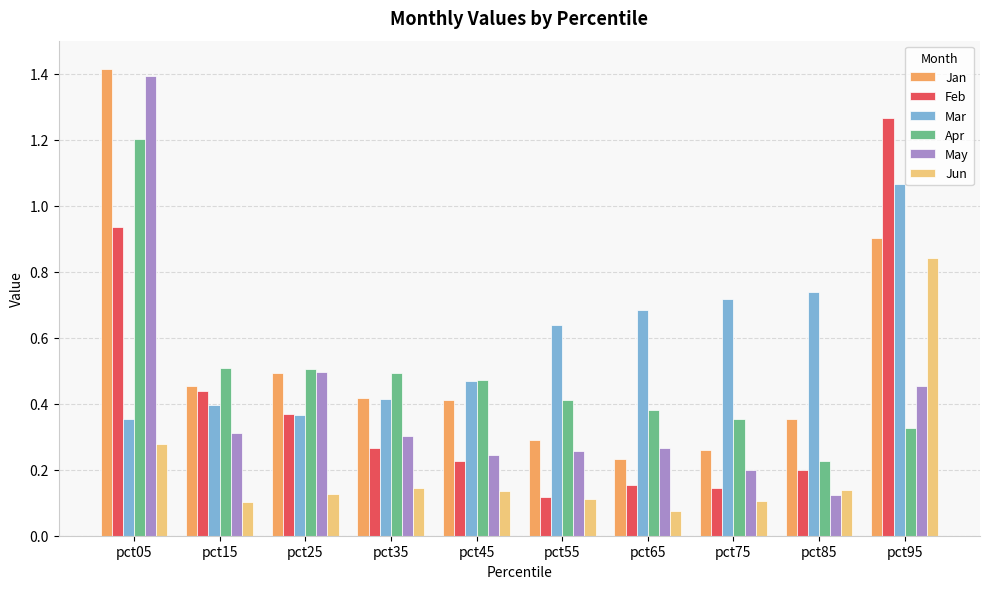

Are the bars horizontal?

No